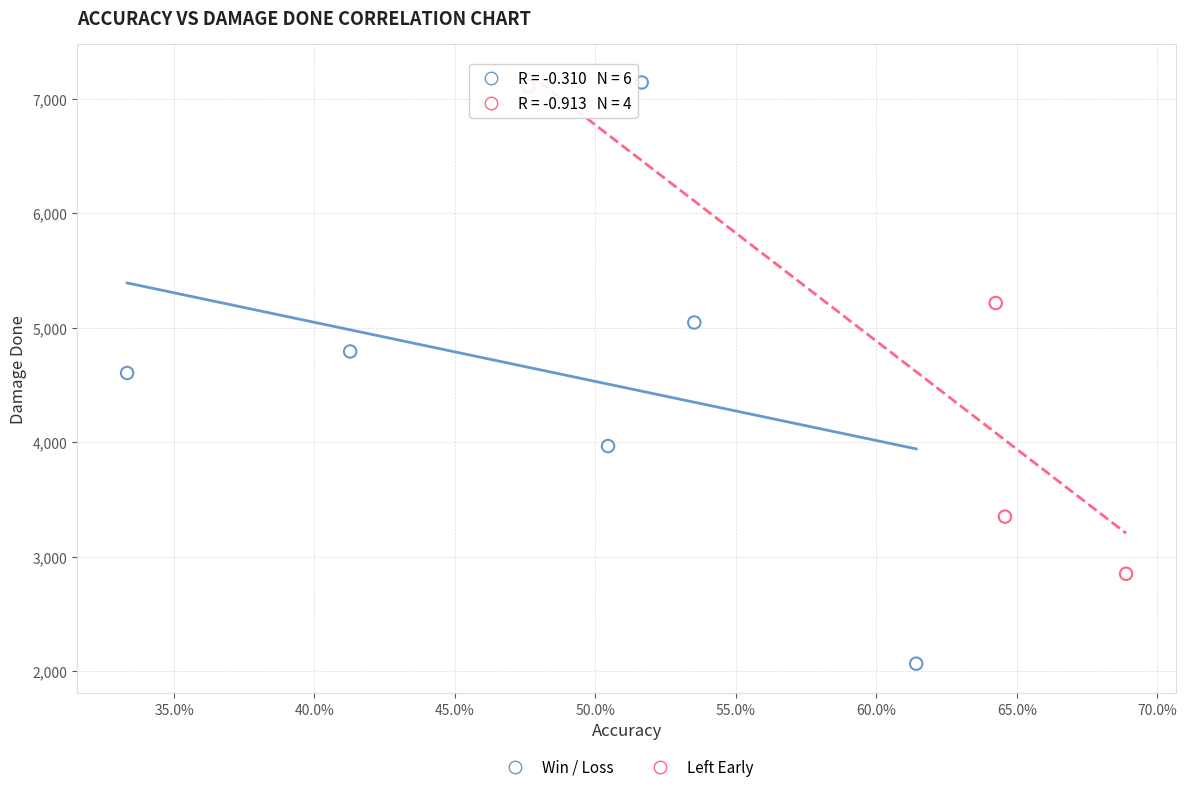

Which series reaches the minimum Y coordinate?

Win / Loss